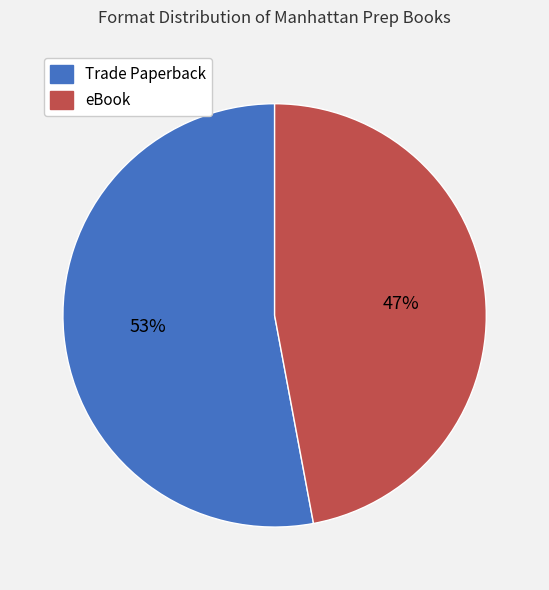

Rank the categories by value from lowest to highest.

eBook, Trade Paperback